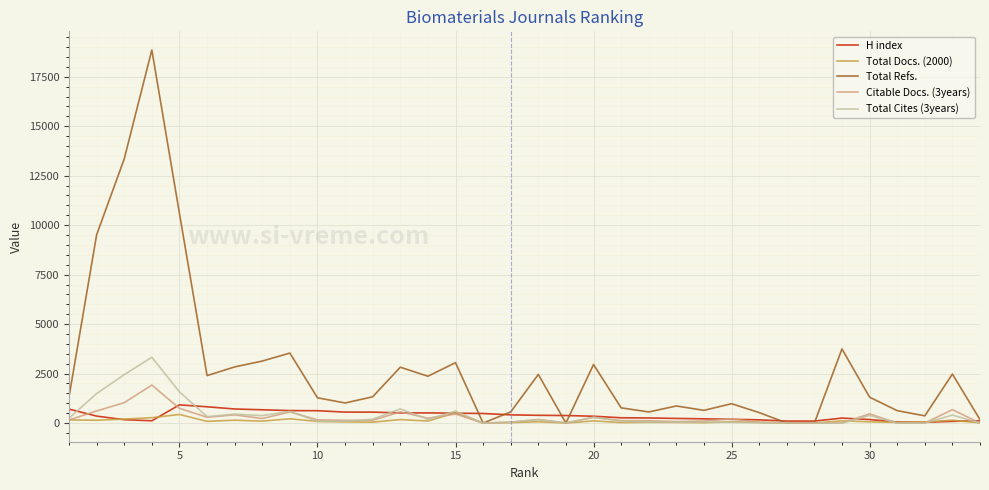

Which series has the largest total across all categories?

Total Refs.